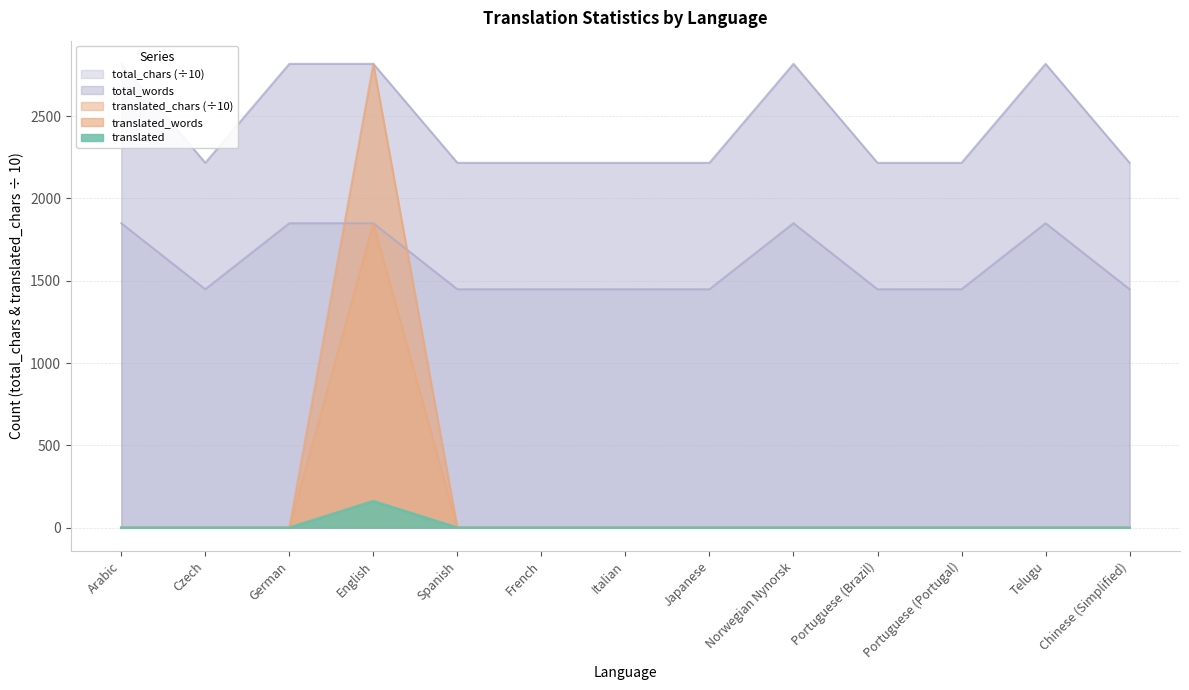

Reading left to right, list all the values displayed in this chart.

translated: Arabic=0.0	Czech=0.0	German=0.0	English=2817.0	Spanish=0.0	French=0.0	Italian=0.0	Japanese=0.0	Norwegian Nynorsk=0.0	Portuguese (Brazil)=0.0	Portuguese (Portugal)=0.0	Telugu=0.0	Chinese (Simplified)=0.0
translated_percent: Arabic=0.0	Czech=0.0	German=0.0	English=1849.1	Spanish=0.0	French=0.0	Italian=0.0	Japanese=0.0	Norwegian Nynorsk=0.0	Portuguese (Brazil)=0.0	Portuguese (Portugal)=0.0	Telugu=0.0	Chinese (Simplified)=0.0
total_words: Arabic=1849.1	Czech=1448.2	German=1849.1	English=1849.1	Spanish=1448.2	French=1448.2	Italian=1448.2	Japanese=1448.2	Norwegian Nynorsk=1849.1	Portuguese (Brazil)=1448.2	Portuguese (Portugal)=1448.2	Telugu=1849.1	Chinese (Simplified)=1448.2
translated_words: Arabic=0.0	Czech=0.0	German=0.0	English=161.0	Spanish=0.0	French=0.0	Italian=0.0	Japanese=0.0	Norwegian Nynorsk=0.0	Portuguese (Brazil)=0.0	Portuguese (Portugal)=0.0	Telugu=0.0	Chinese (Simplified)=0.0
total_chars: Arabic=2817.0	Czech=2216.0	German=2817.0	English=2817.0	Spanish=2216.0	French=2216.0	Italian=2216.0	Japanese=2216.0	Norwegian Nynorsk=2817.0	Portuguese (Brazil)=2216.0	Portuguese (Portugal)=2216.0	Telugu=2817.0	Chinese (Simplified)=2216.0